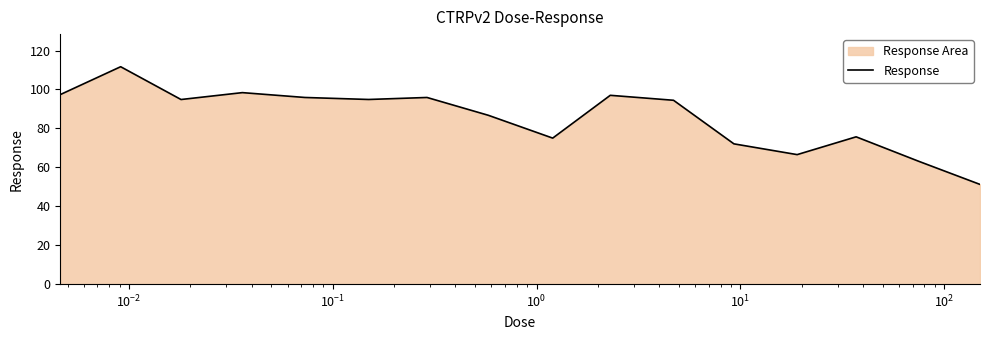

Reading left to right, what are all the values shown in this chart?

97.4	111.7	94.8	98.4	95.9	94.9	95.9	86.7	75.0	97.0	94.5	72.1	66.5	75.7	63.1	51.2